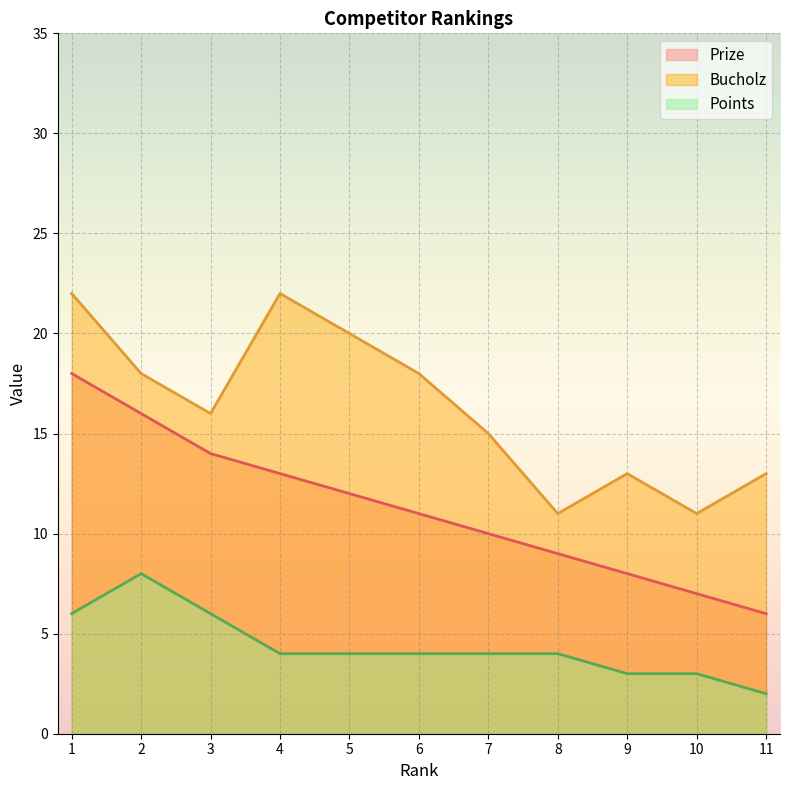

What is the value of the Bucholz point at the 11th from the left?

13